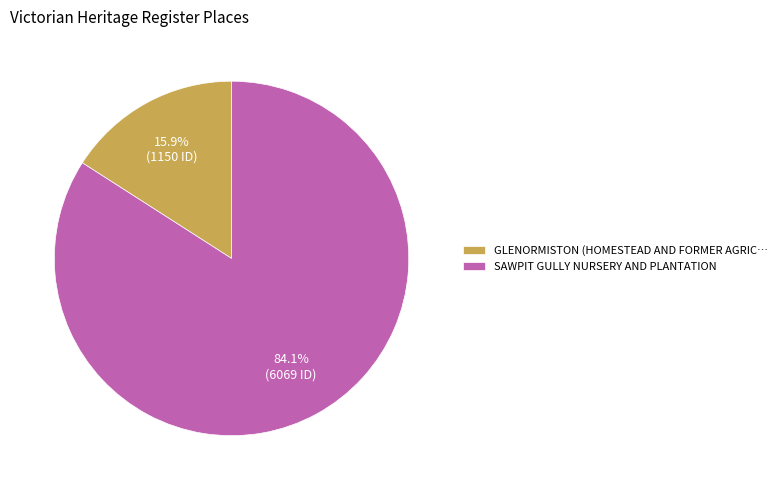

Is it true that SAWPIT GULLY NURSERY AND PLANTATION is 74% of the pie?

False